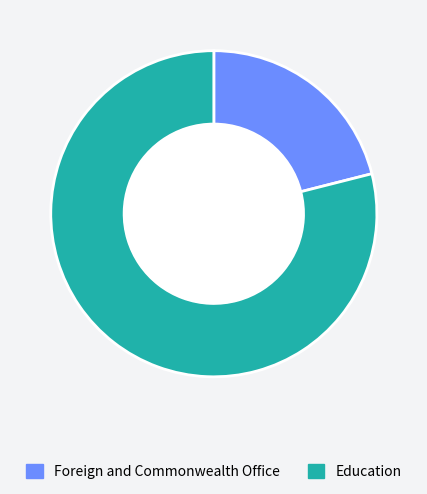

The Foreign and Commonwealth Office slice represents 29% of the pie. True or false?

False